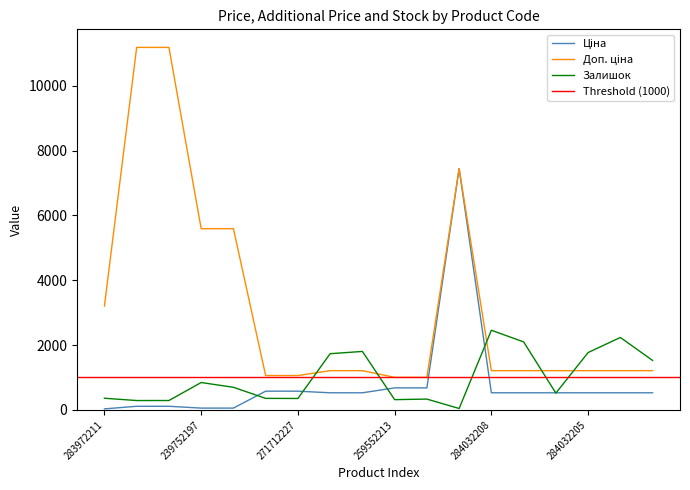

Reading left to right, list all the values displayed in this chart.

Ціна: 32.0	111.8	111.8	55.9	55.9	578.1	578.1	528.2	528.2	679.8	679.8	7444.6	528.2	528.2	528.2	528.2	528.2	528.2
Доп. ціна: 3205.0	11182.0	11182.0	5591.0	5591.0	1060.0	1060.0	1210.7	1210.7	1004.1	1004.1	7444.6	1210.7	1210.7	1210.7	1210.7	1210.7	1210.7
Залишок: 360.0	289.0	290.0	845.0	698.0	356.0	353.0	1734.0	1804.0	317.0	334.0	44.0	2457.0	2099.0	518.0	1769.0	2235.0	1526.0